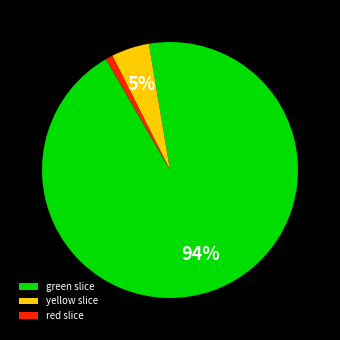

Count the number of slices in the pie.

3